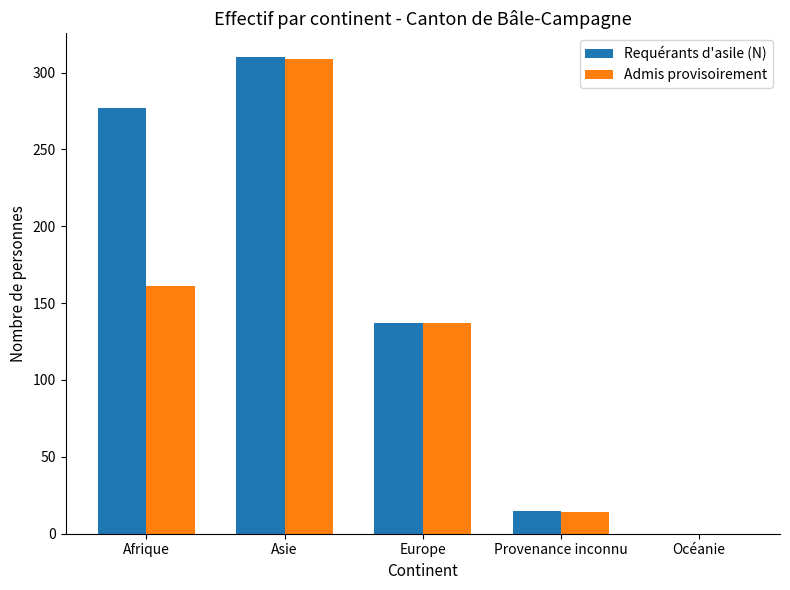

What is the total value across all series at Afrique?

438